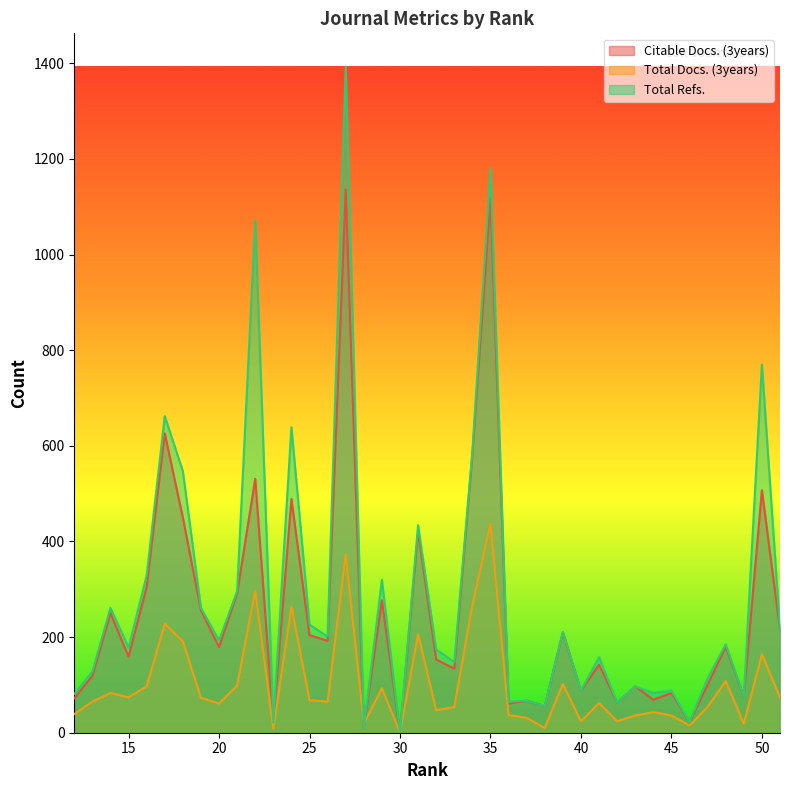

Reading left to right, what are all the values shown in this chart?

Citable Docs. (3years): 51=216	50=507	49=76	48=180	47=100	46=22	45=83	44=69	43=97	42=63	41=142	40=88	39=210	38=56	37=67	36=61	35=1118	34=582	33=134	32=153	31=421	30=0	29=277	28=10	27=1136	26=192	25=204	24=489	23=21	22=531	21=292	20=179	19=256	18=450	17=626	16=305	15=159	14=250	13=119	12=72
Total Docs. (3years): 51=74	50=164	49=19	48=108	47=54	46=15	45=36	44=43	43=36	42=24	41=62	40=24	39=102	38=10	37=31	36=37	35=437	34=267	33=54	32=47	31=206	30=0	29=93	28=19	27=373	26=65	25=68	24=264	23=8	22=297	21=99	20=61	19=73	18=191	17=228	16=97	15=74	14=83	13=65	12=39
Total Refs.: 51=216	50=770	49=76	48=185	47=114	46=22	45=88	44=83	43=97	42=63	41=158	40=88	39=211	38=56	37=67	36=65	35=1179	34=589	33=148	32=174	31=434	30=0	29=320	28=10	27=1393	26=201	25=226	24=639	23=21	22=1071	21=296	20=193	19=261	18=547	17=662	16=329	15=178	14=261	13=128	12=81